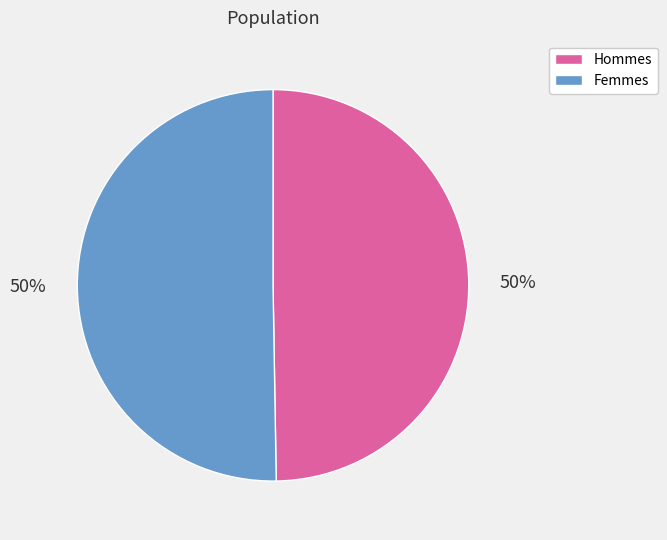

What is the ratio of the value at Hommes to the value at Femmes?

1.0